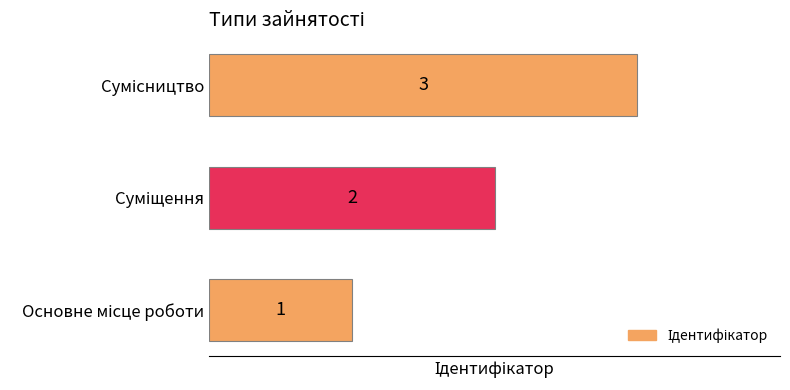

What is the sum of all values?

6